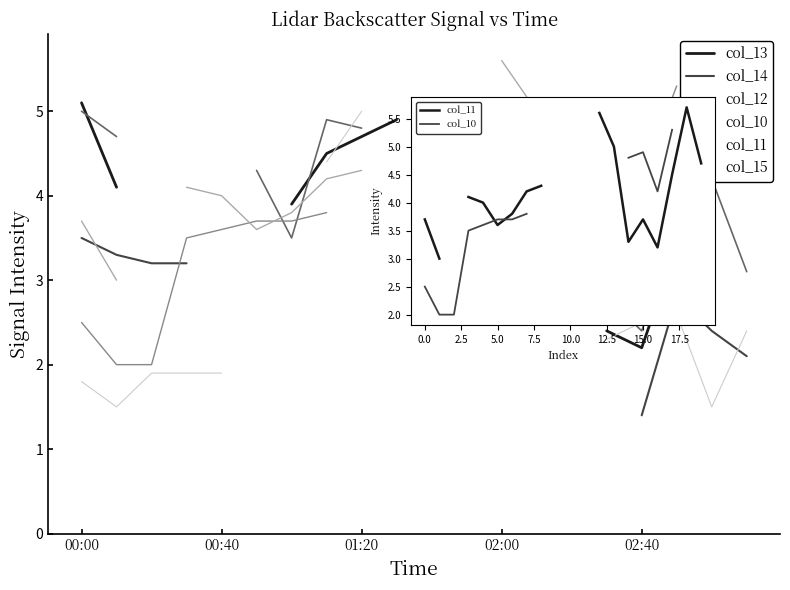

Which series has the largest range (max minus min)?

col_10